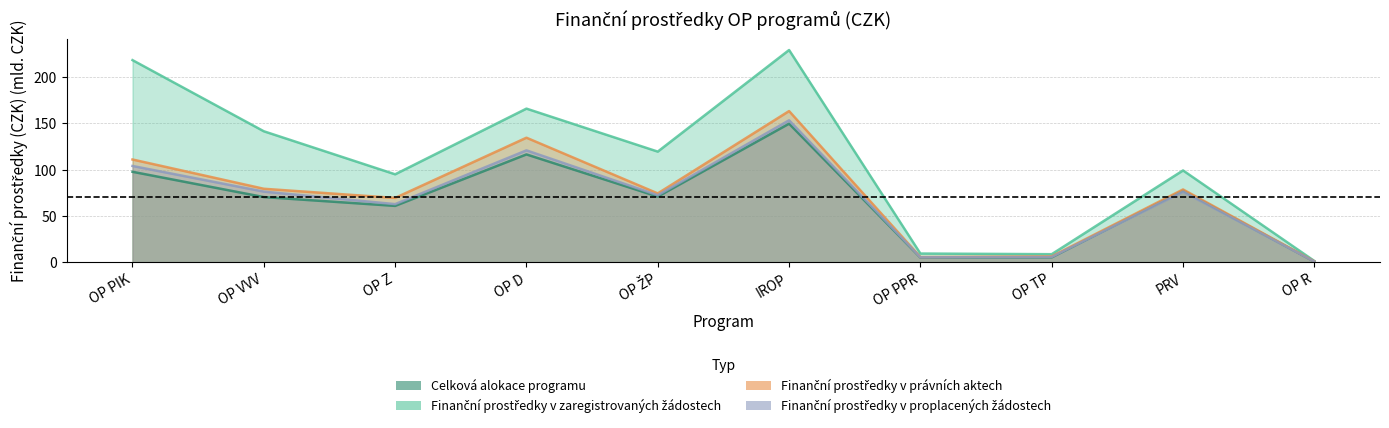

Does the chart display data point markers on the line(s)?

No